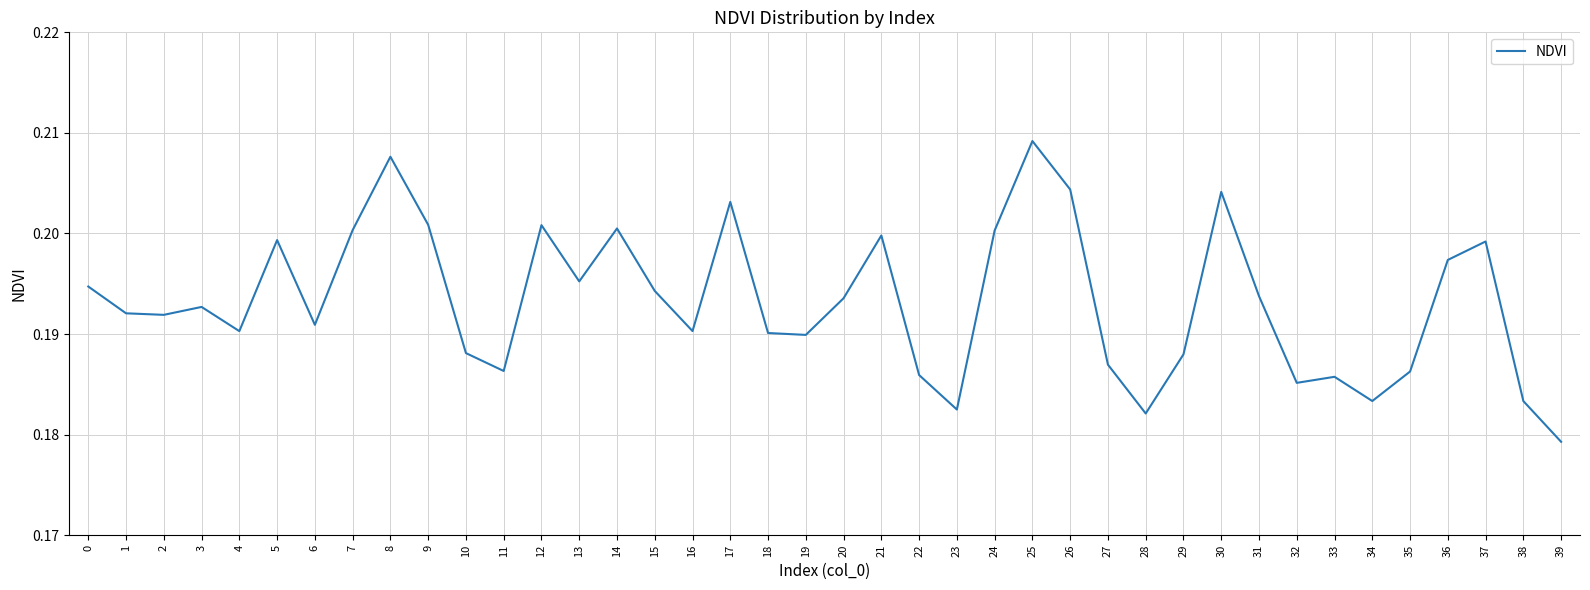

The value at 7 is 0.1. True or false?

False